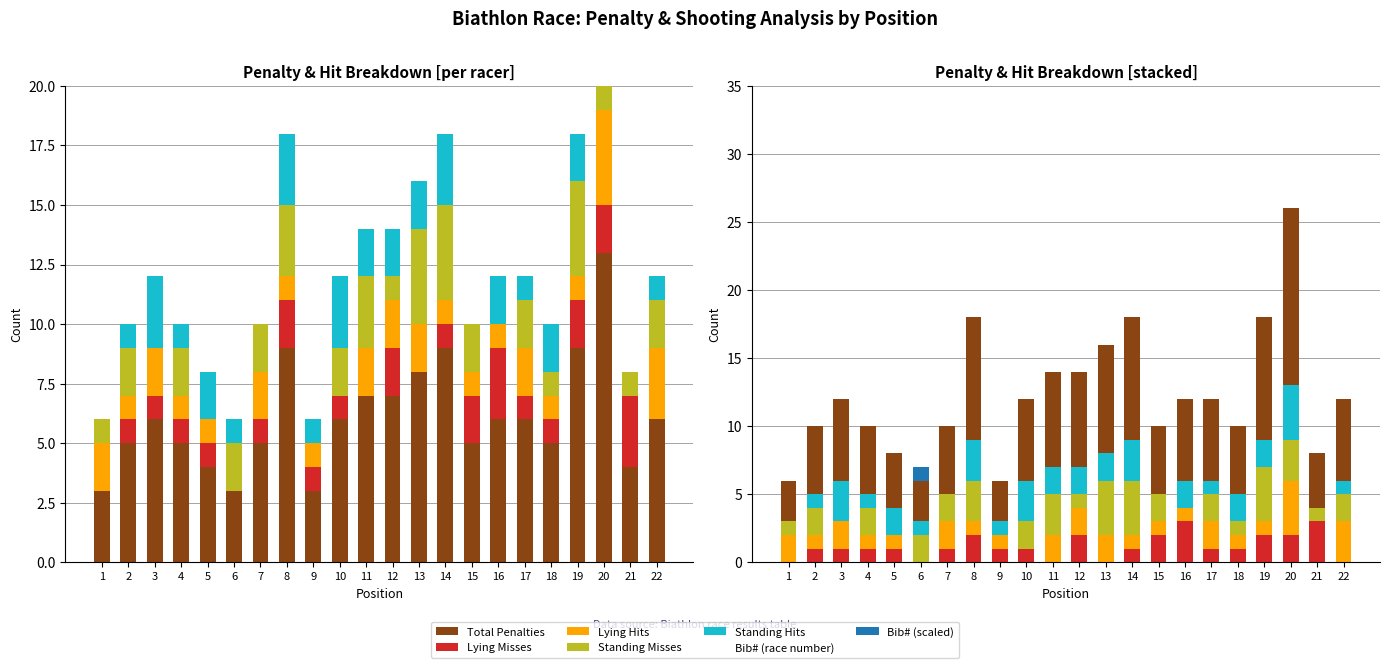

How many bars are there in total?

132